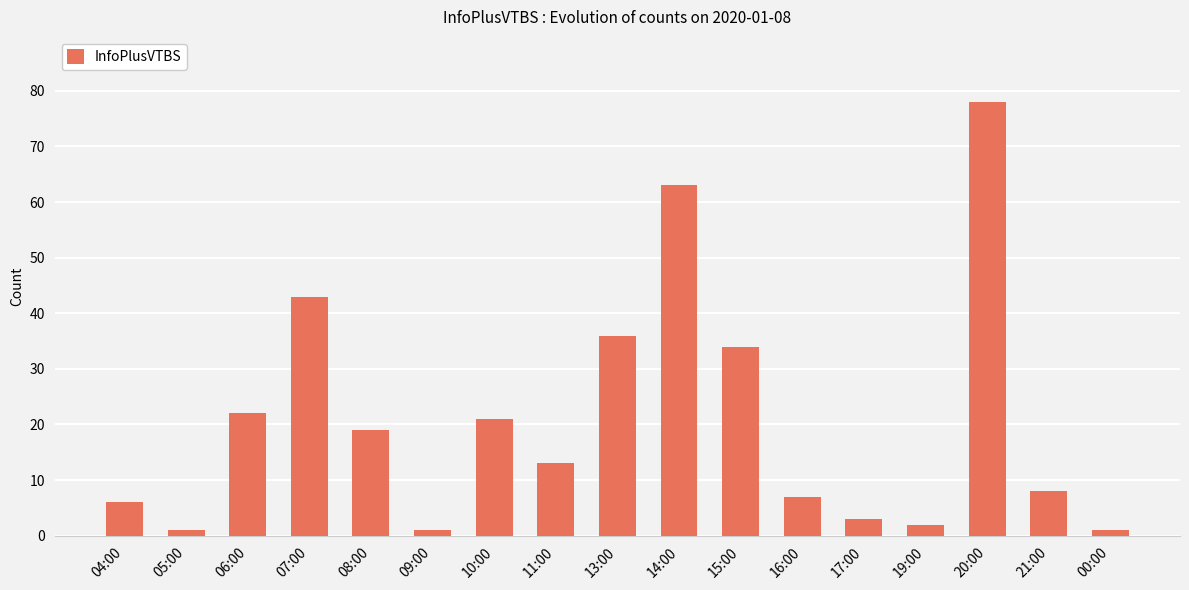

What is the label of the 4th bar from the left?

07:00